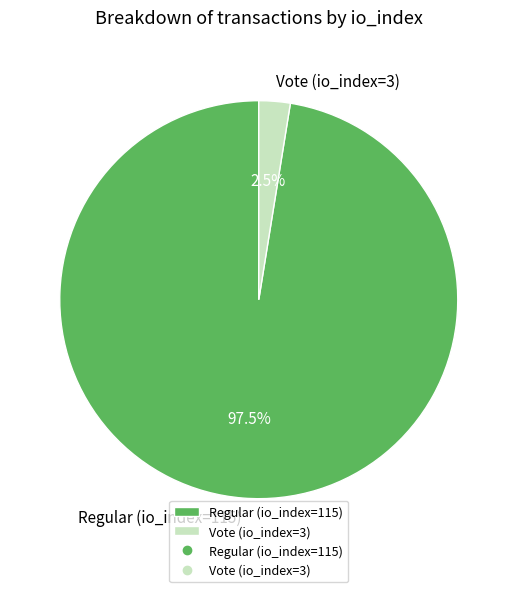

Between Vote (io_index=3) and Regular (io_index=115), which is larger?

Regular (io_index=115)